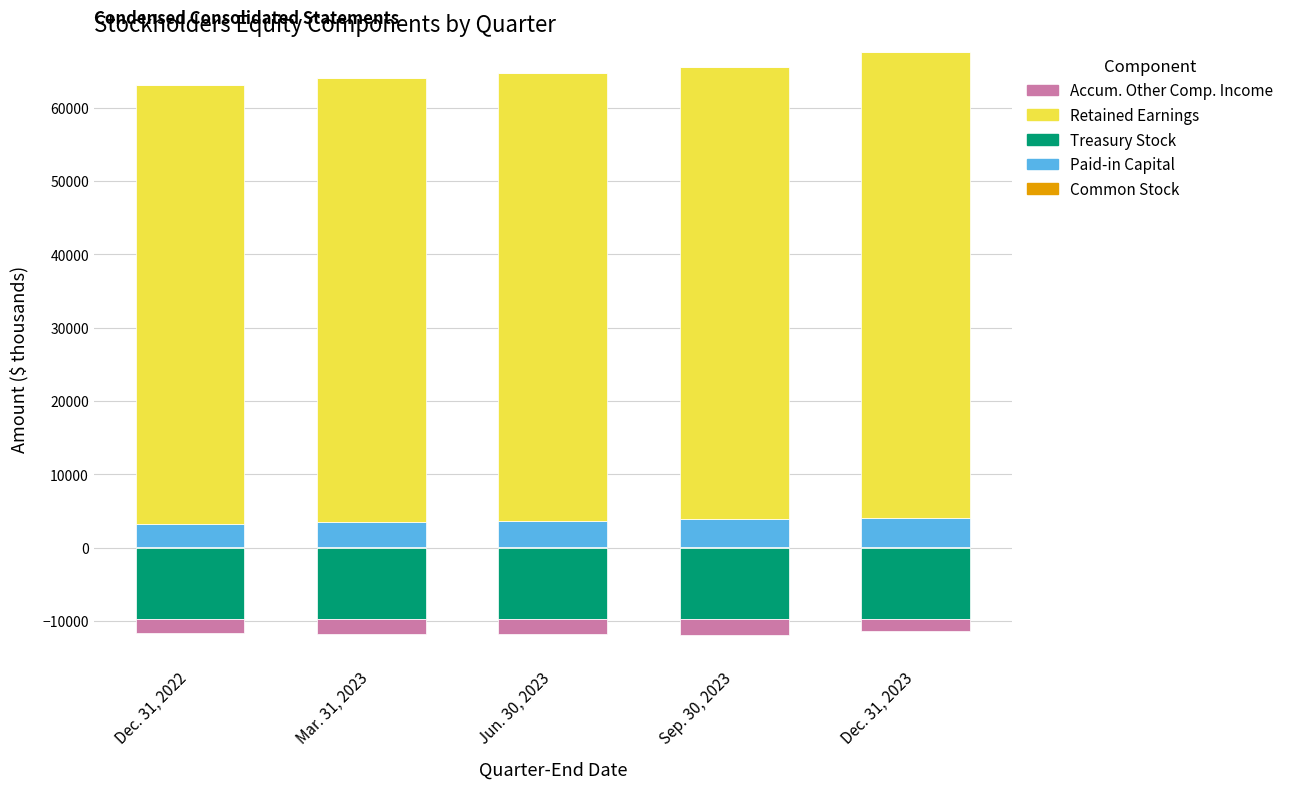

At which label does Paid-in Capital reach its minimum?

Dec. 31, 2022